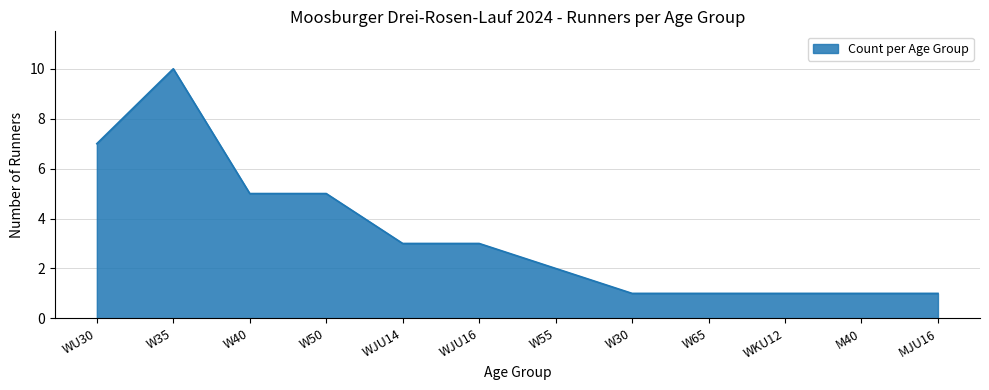

Which category has the highest value across all series?

W35